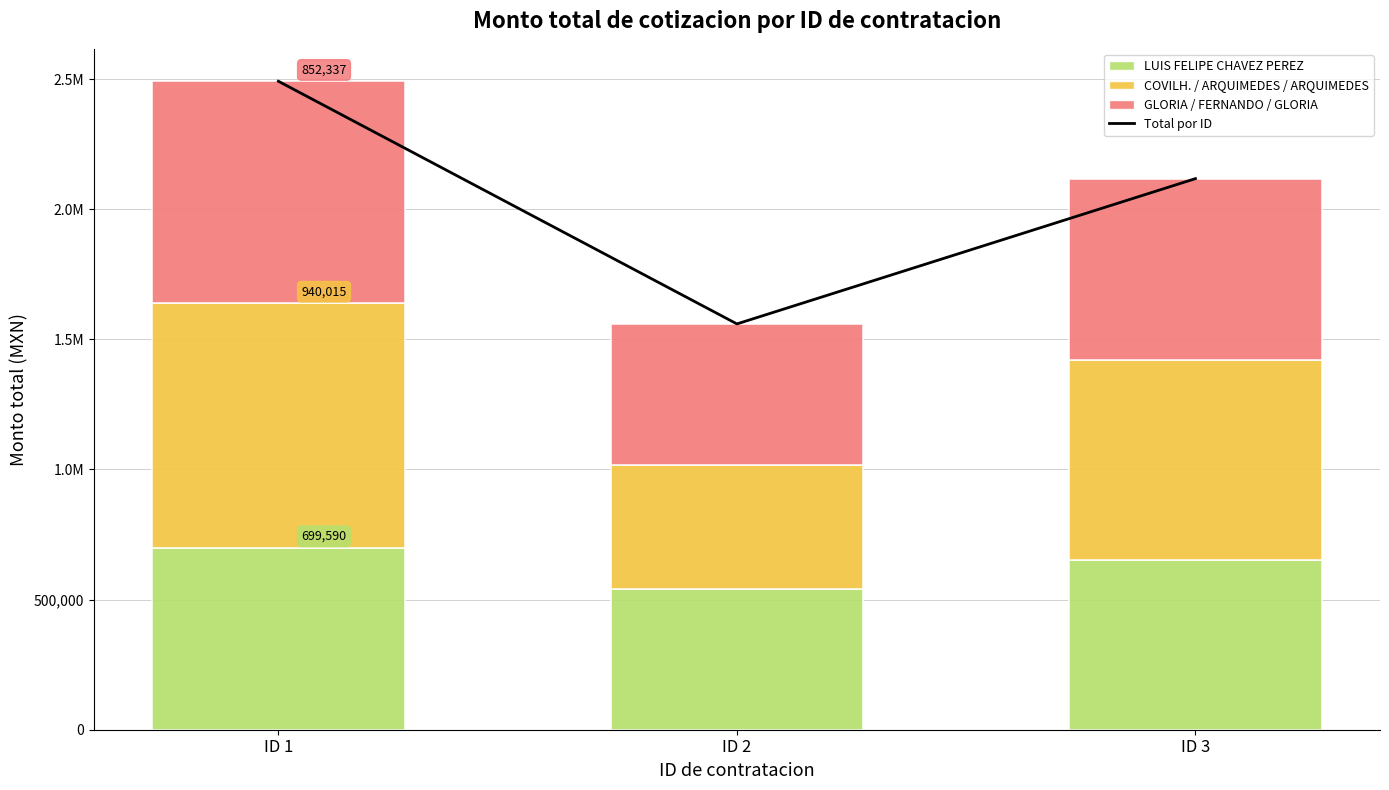

Is it true that LUIS FELIPE CHAVEZ PEREZ equals 971711.6 at ID 3?

False